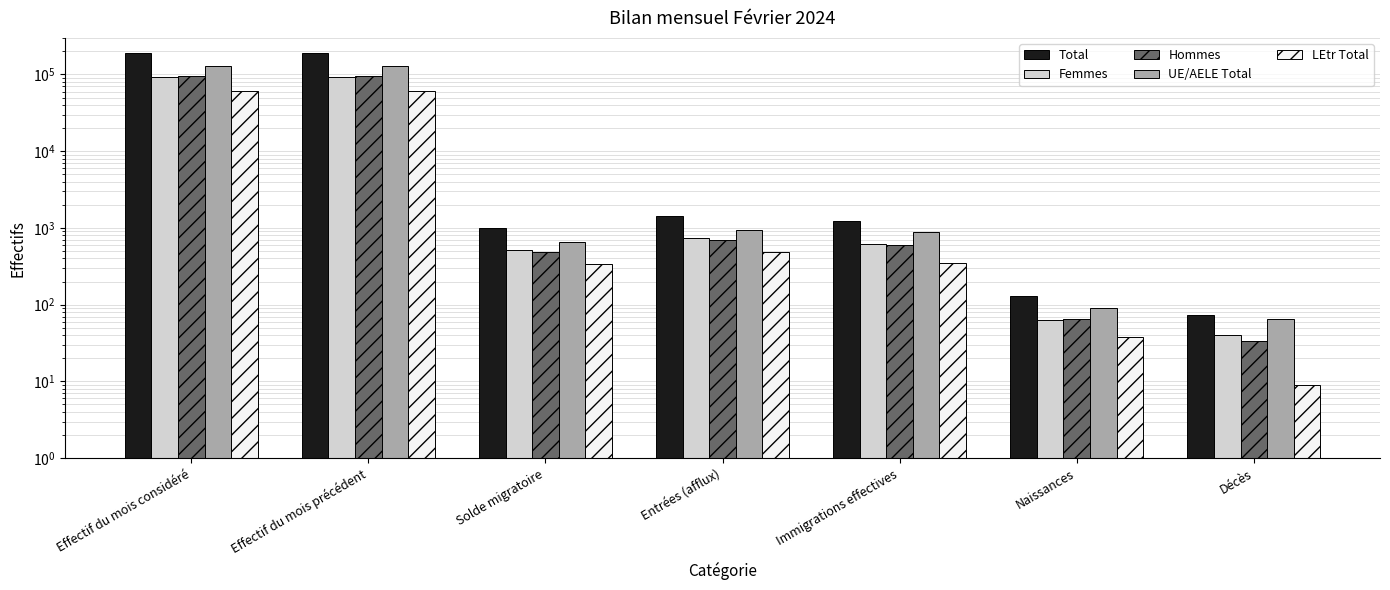

What is the label of the 7th bar from the right?

Effectif du mois considéré